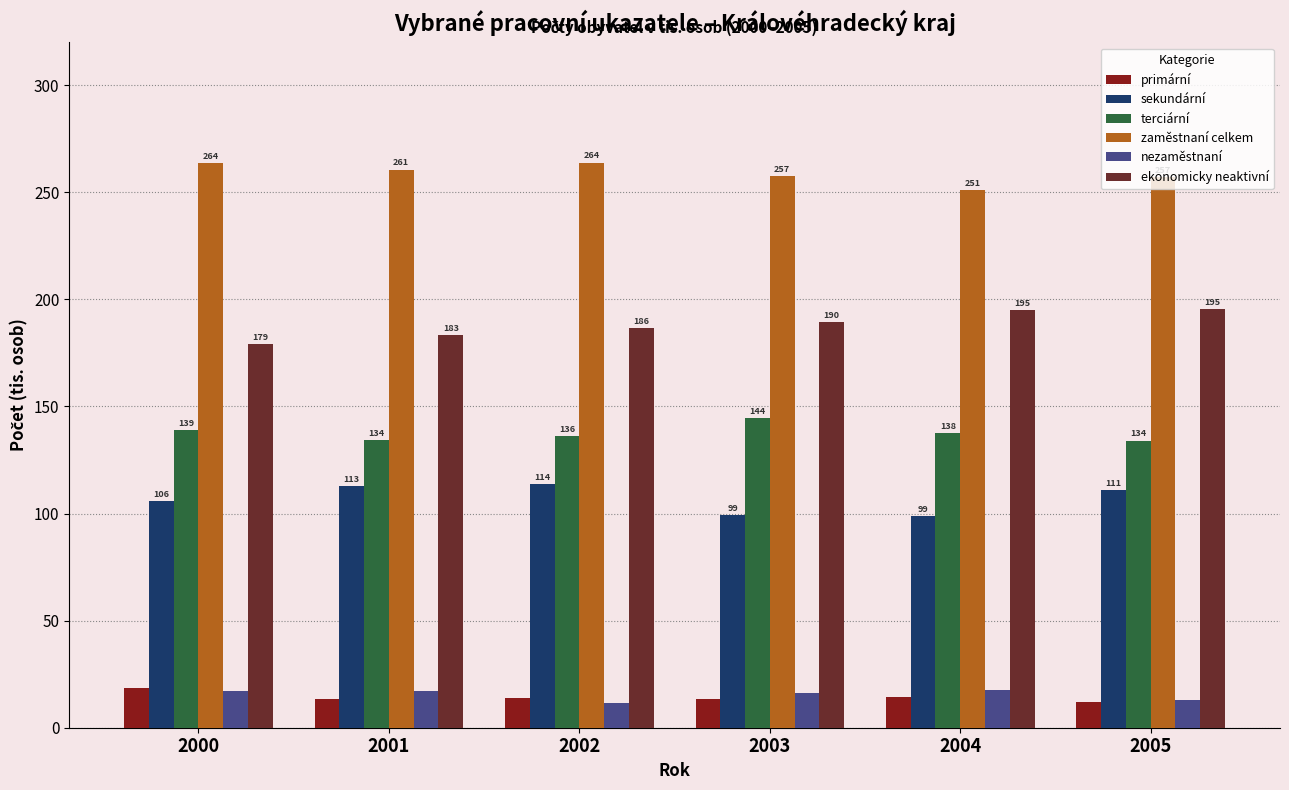

List the series in order of their peak value, lowest first.

nezaměstnaní, primární, sekundární, terciární, ekonomicky neaktivní, zaměstnaní celkem